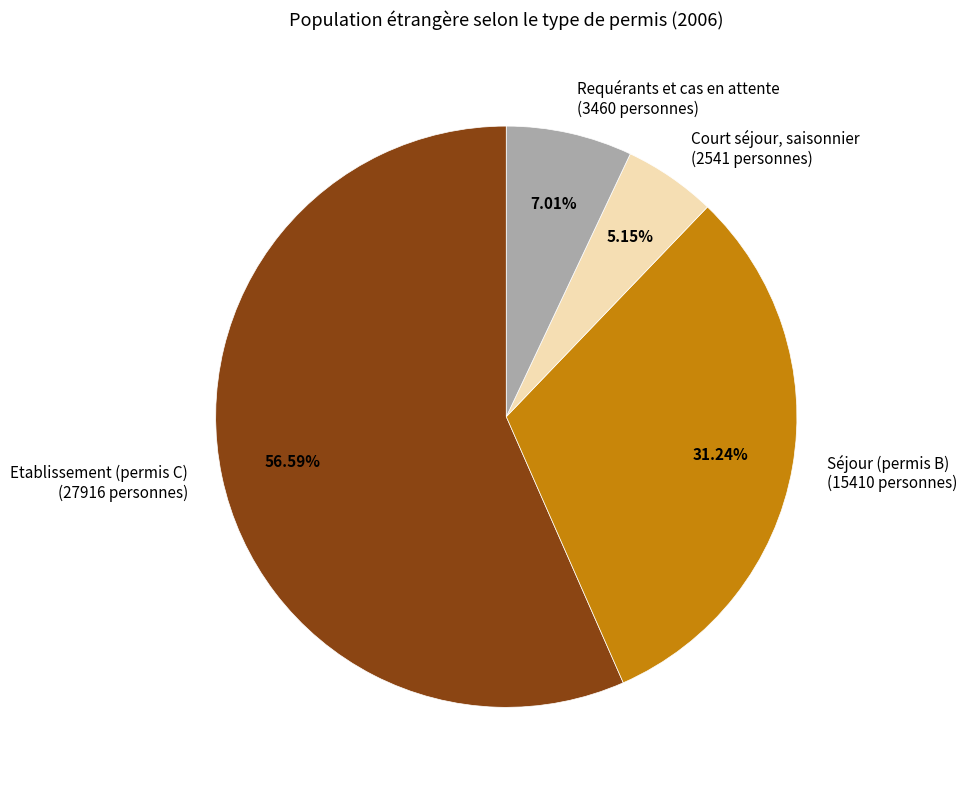

Is it true that Court séjour, saisonnier is 18% of the pie?

False